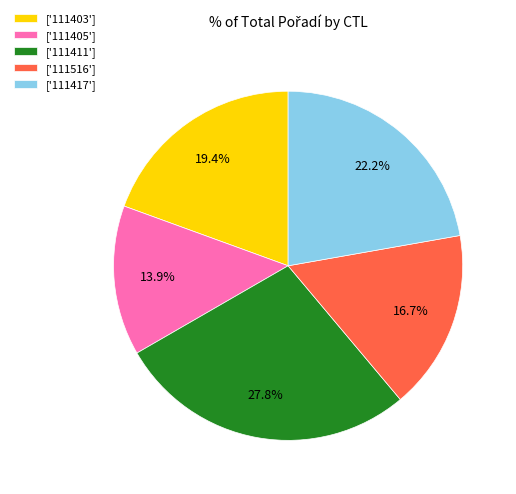

Which slice is the smallest?

['111405']